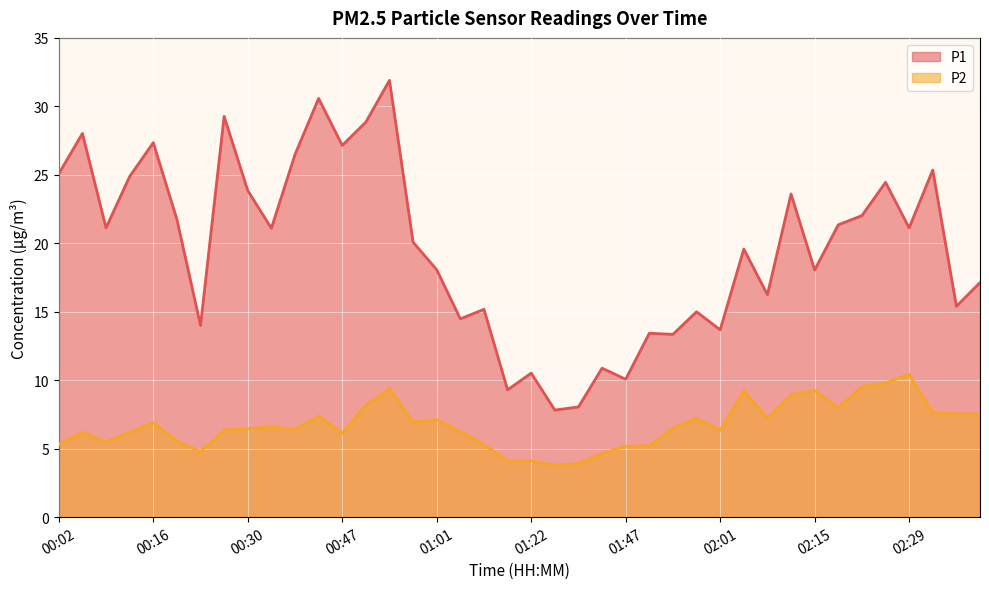

What is the total value across all series at 00:50?

37.0